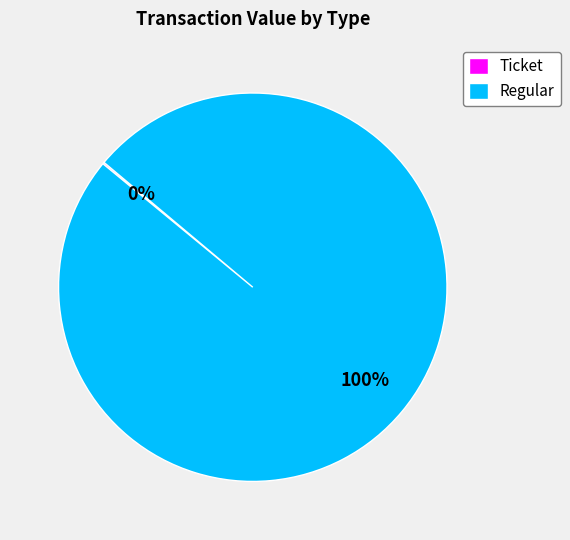

What percentage is the Regular slice, to the nearest percent?

100%